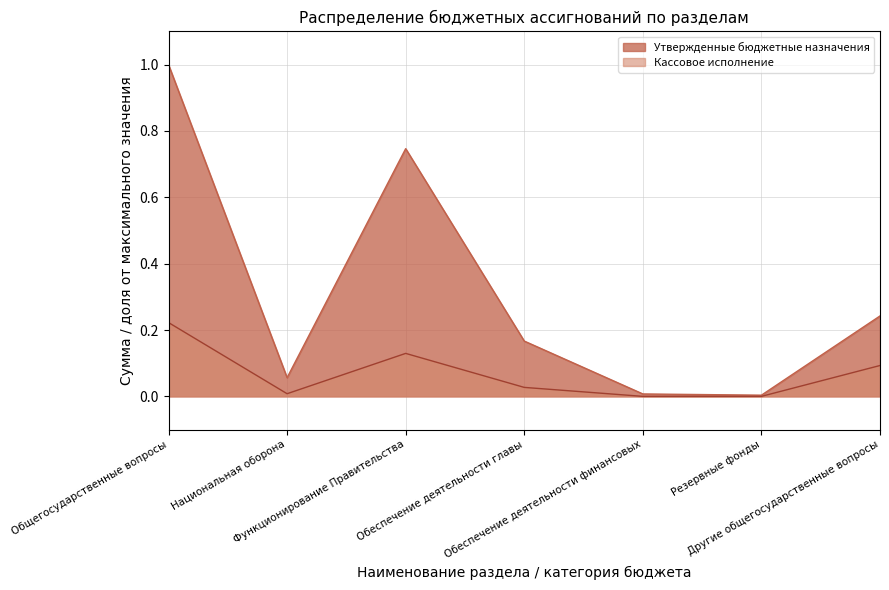

What is the difference between the maximum and minimum values in the Утвержденные бюджетные назначения series?

1.0